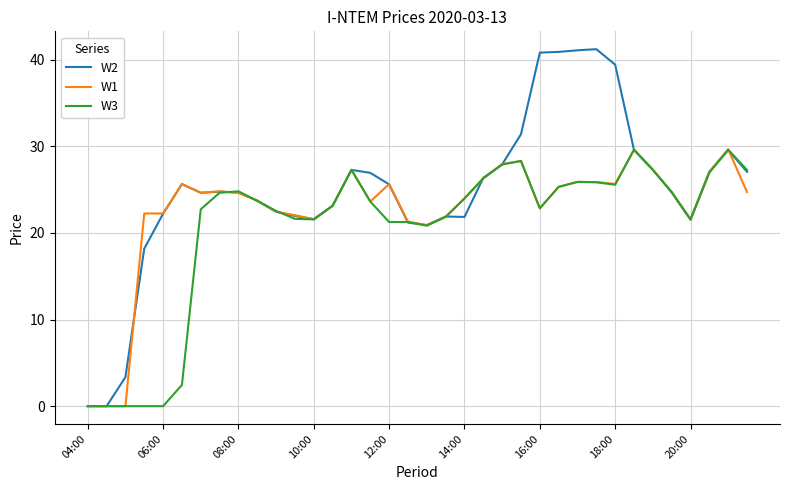

Which series has the widest spread of values?

W2